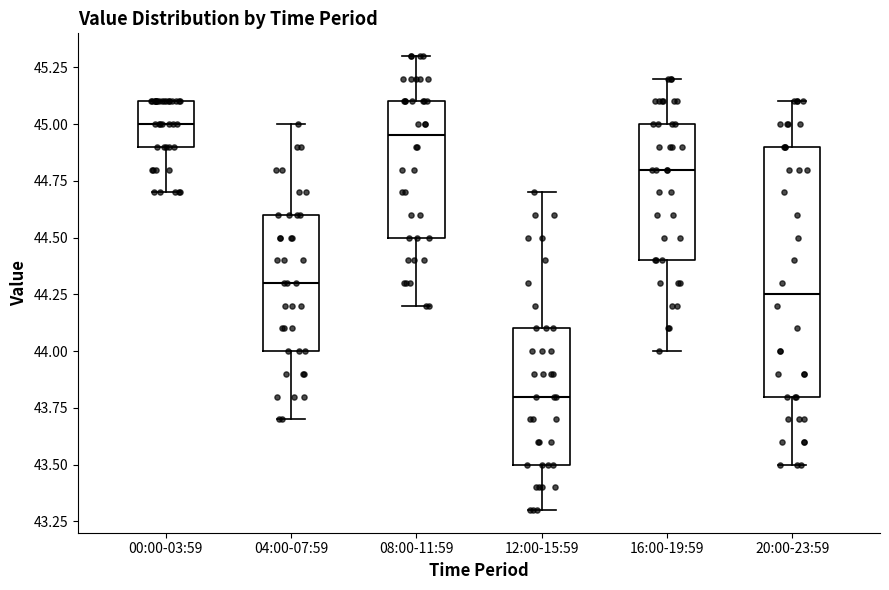

Reading left to right, read every box against the y-axis: the position of its median line, the range the box covers, and the ends of its whiskers. The values are not printed on the chart, so give them approximately, as read against the axis.

00:00-03:59: median 45.00, box 44.90 to 45.10, whiskers 44.70 to 45.10
04:00-07:59: median 44.30, box 44.00 to 44.60, whiskers 43.70 to 45.00
08:00-11:59: median 44.95, box 44.50 to 45.10, whiskers 44.20 to 45.30
12:00-15:59: median 43.80, box 43.50 to 44.10, whiskers 43.30 to 44.70
16:00-19:59: median 44.80, box 44.40 to 45.00, whiskers 44.00 to 45.20
20:00-23:59: median 44.25, box 43.80 to 44.90, whiskers 43.50 to 45.10